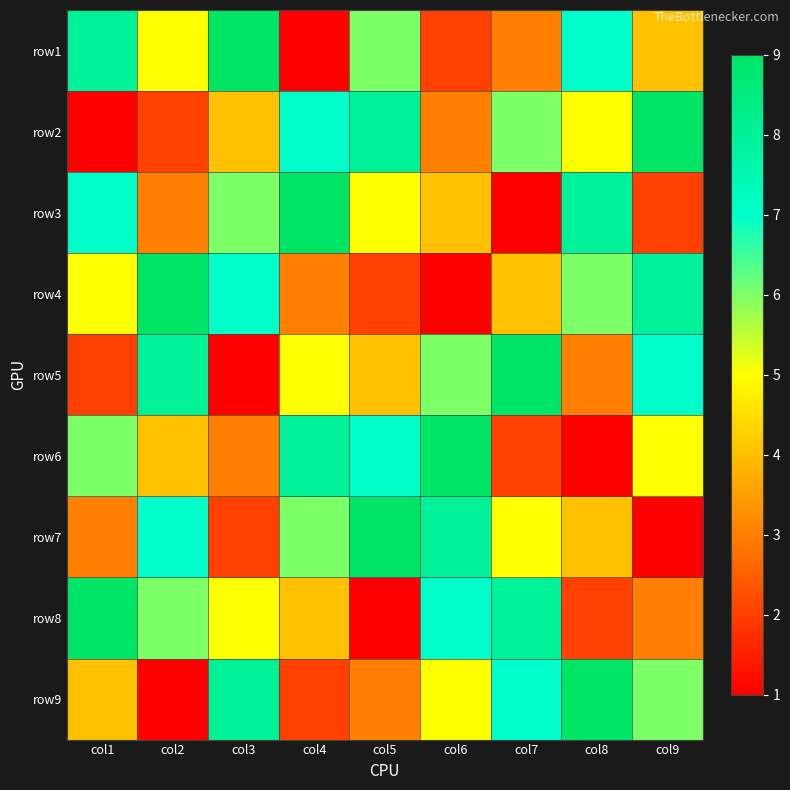

What is the total value across all series at col5?

45